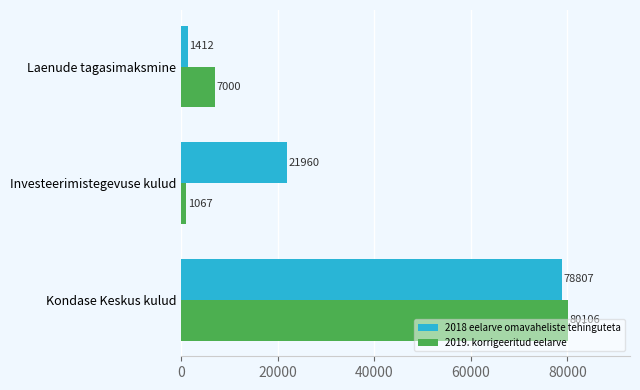

Which series has the largest range (max minus min)?

2019. korrigeeritud eelarve